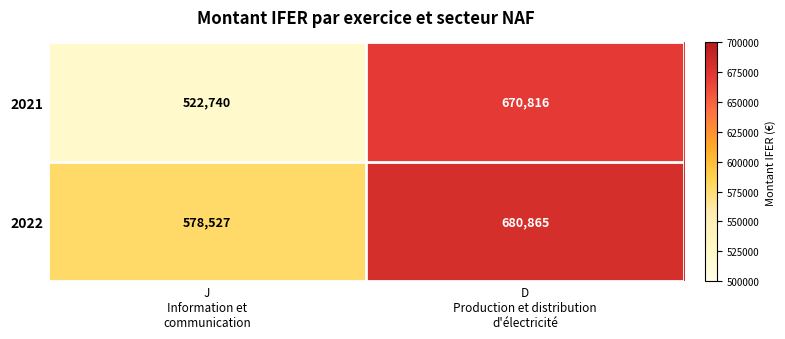

Between J
Information et
communication and D
Production et distribution
d'électricité, which series saw the biggest shift?

2021